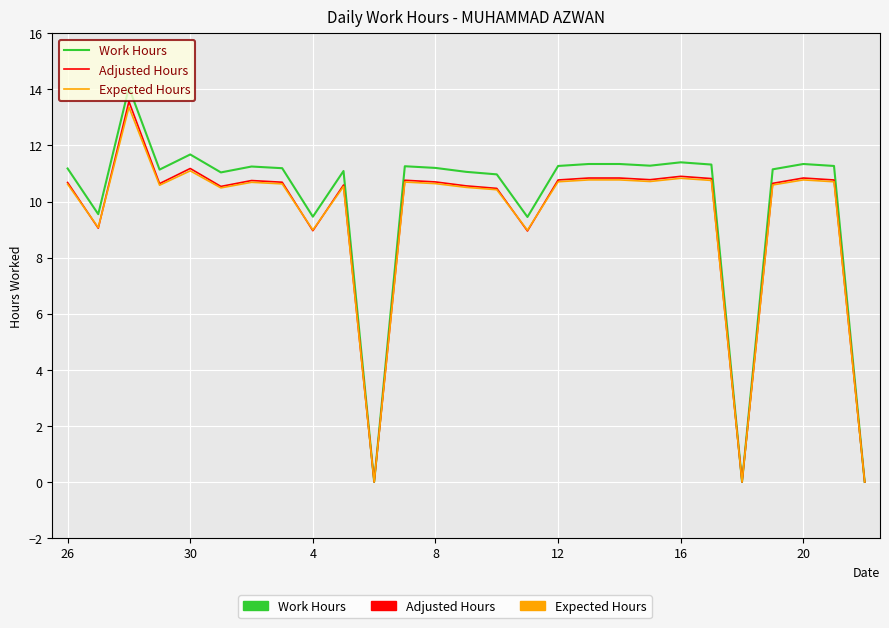

Which series has the largest range (max minus min)?

Work Hours